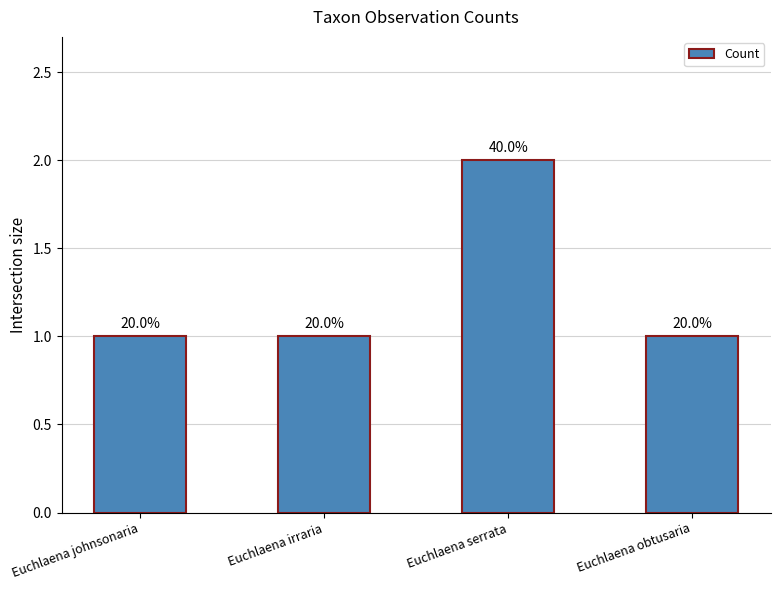

At which category does the chart reach its peak across all series?

Euchlaena serrata